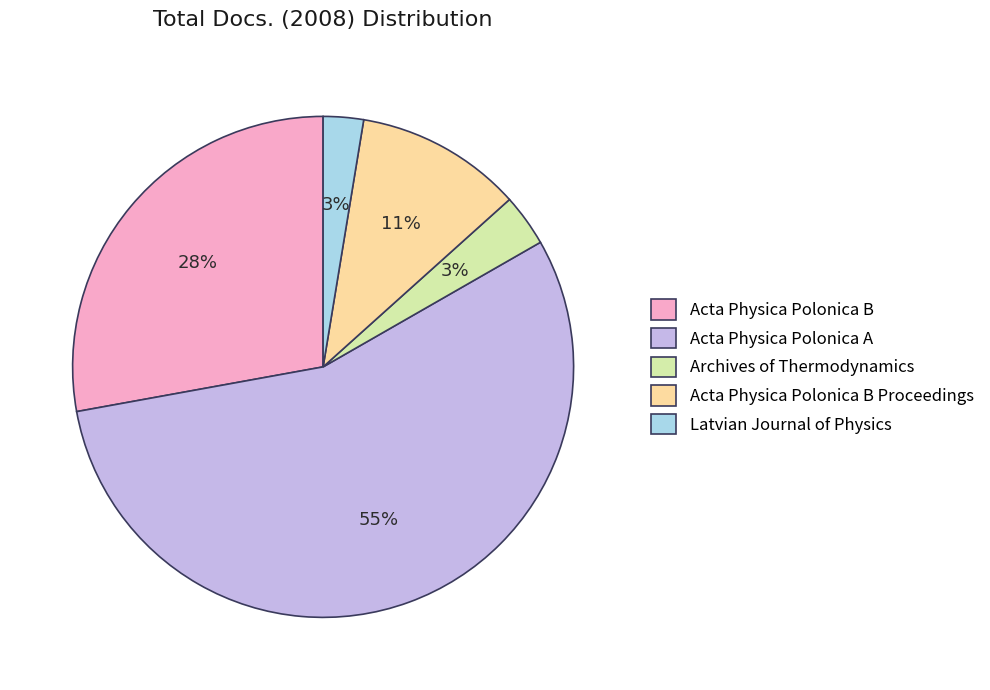

Is the sum of Archives of Thermodynamics and Acta Physica Polonica B greater than half?

No